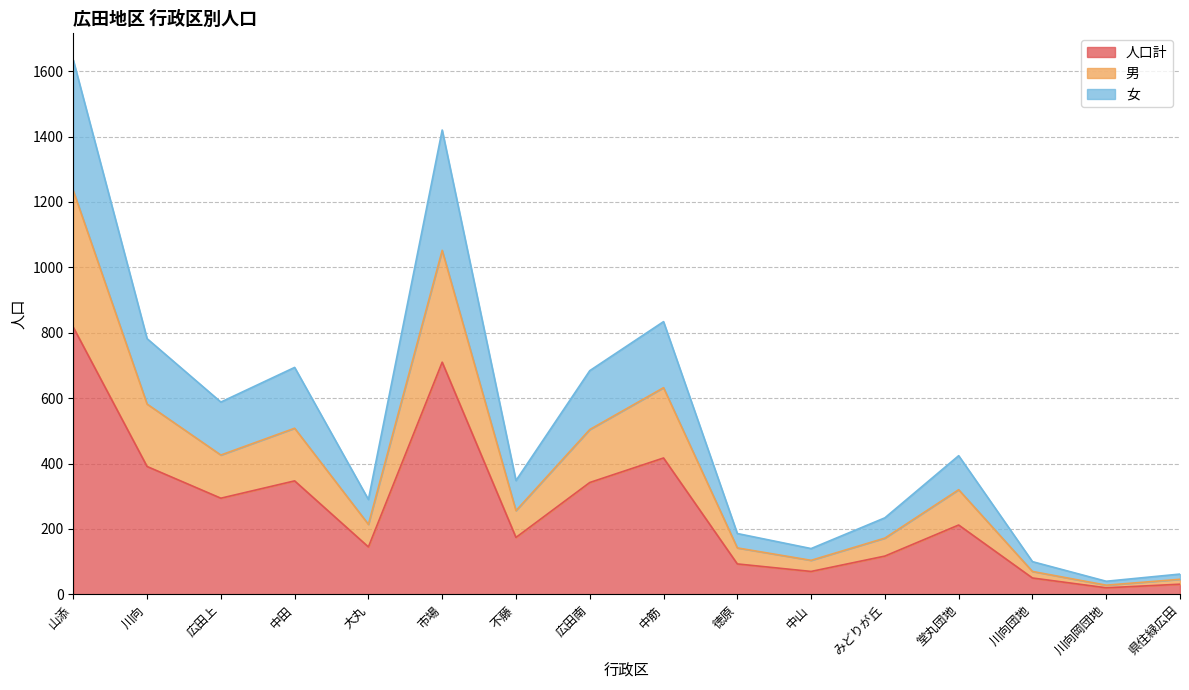

Which label corresponds to the largest value in the chart?

山添